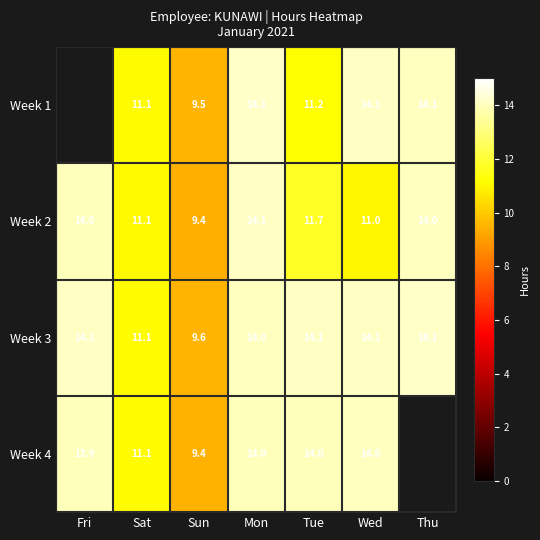

At which label does Week 3 first exceed 14?

Fri